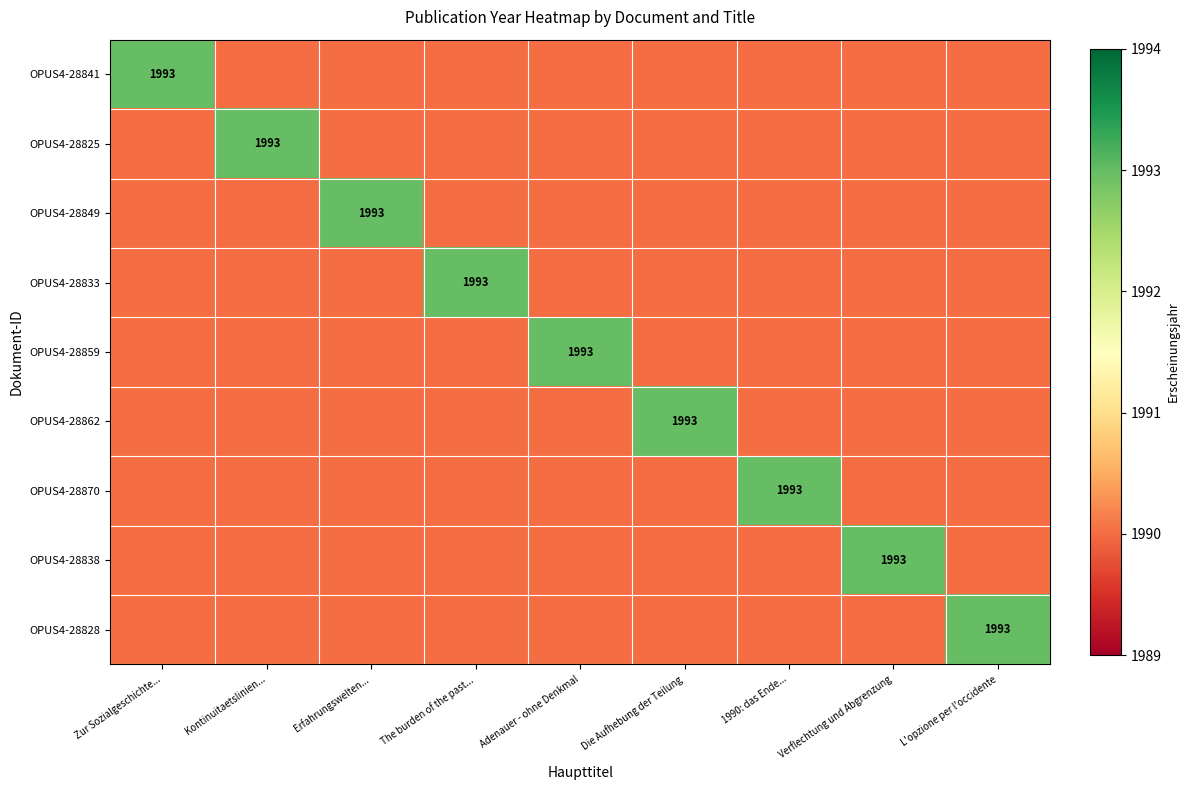

What is the approximate value of OPUS4-28825 at Die Aufhebung der Teilung?

1990